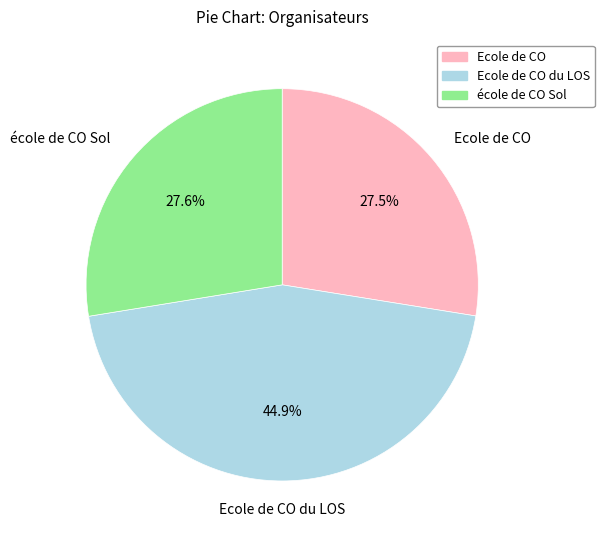

To the nearest percent, what is the combined percentage of école de CO Sol and Ecole de CO du LOS?

72%